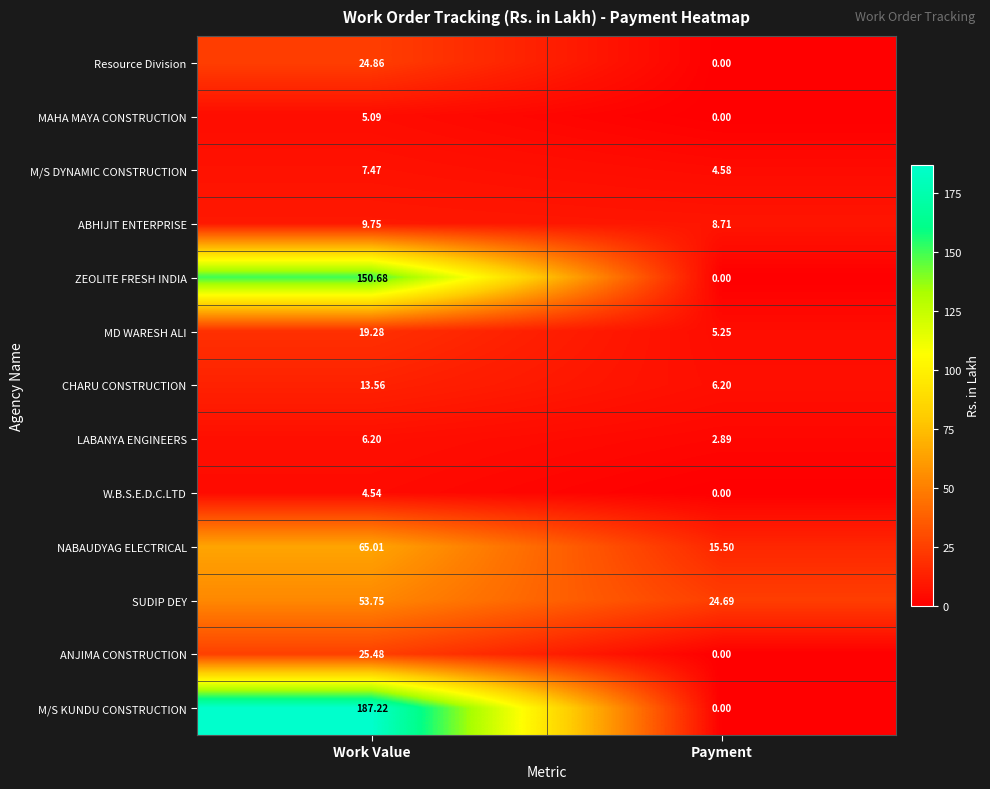

List the series in order of their peak value, highest first.

M/S KUNDU CONSTRUCTION, ZEOLITE FRESH INDIA, NABAUDYAG ELECTRICAL, SUDIP DEY, ANJIMA CONSTRUCTION, Resource Division, MD WARESH ALI, CHARU CONSTRUCTION, ABHIJIT ENTERPRISE, M/S DYNAMIC CONSTRUCTION, LABANYA ENGINEERS, MAHA MAYA CONSTRUCTION, W.B.S.E.D.C.LTD